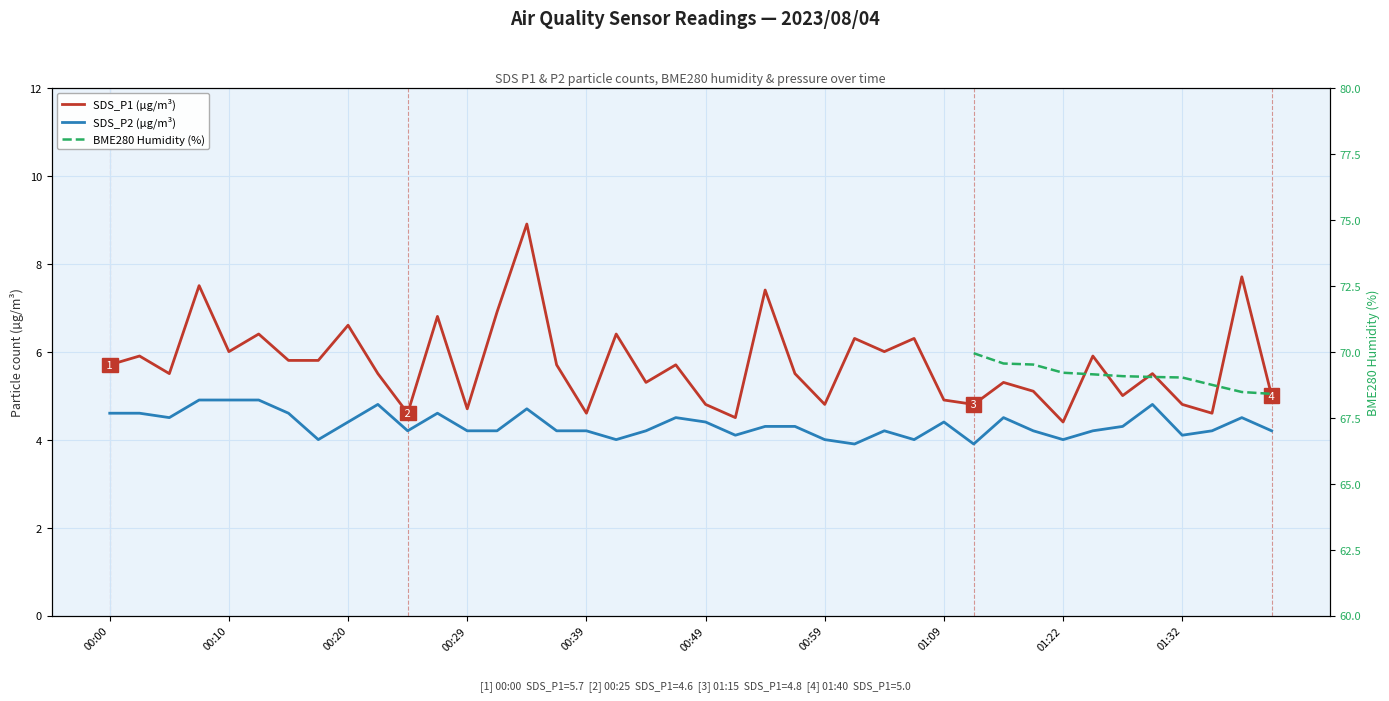

Which series has the widest spread of values?

SDS_P1